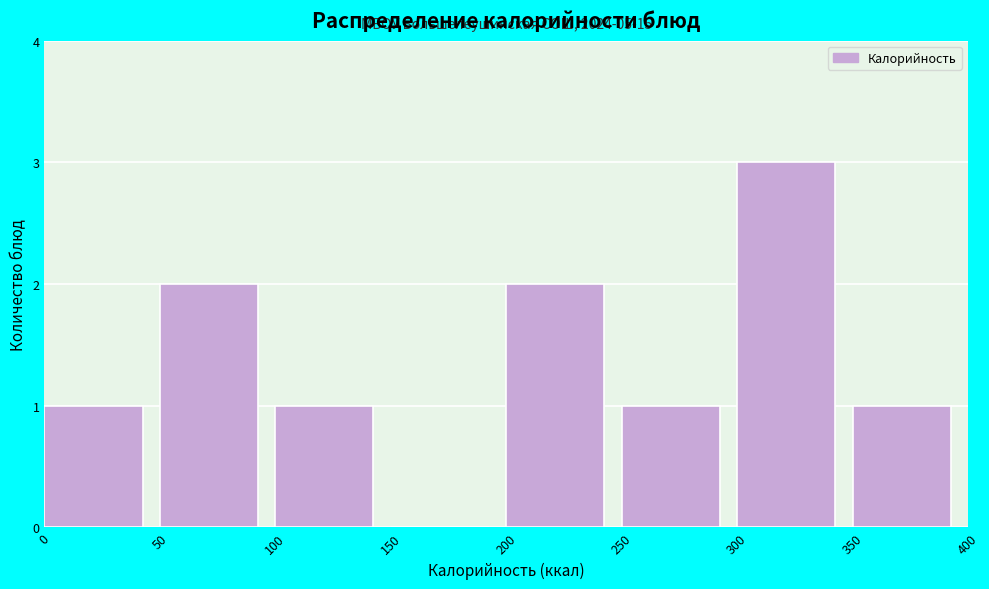

Which range on the x-axis has the tallest bar?

300 to 350